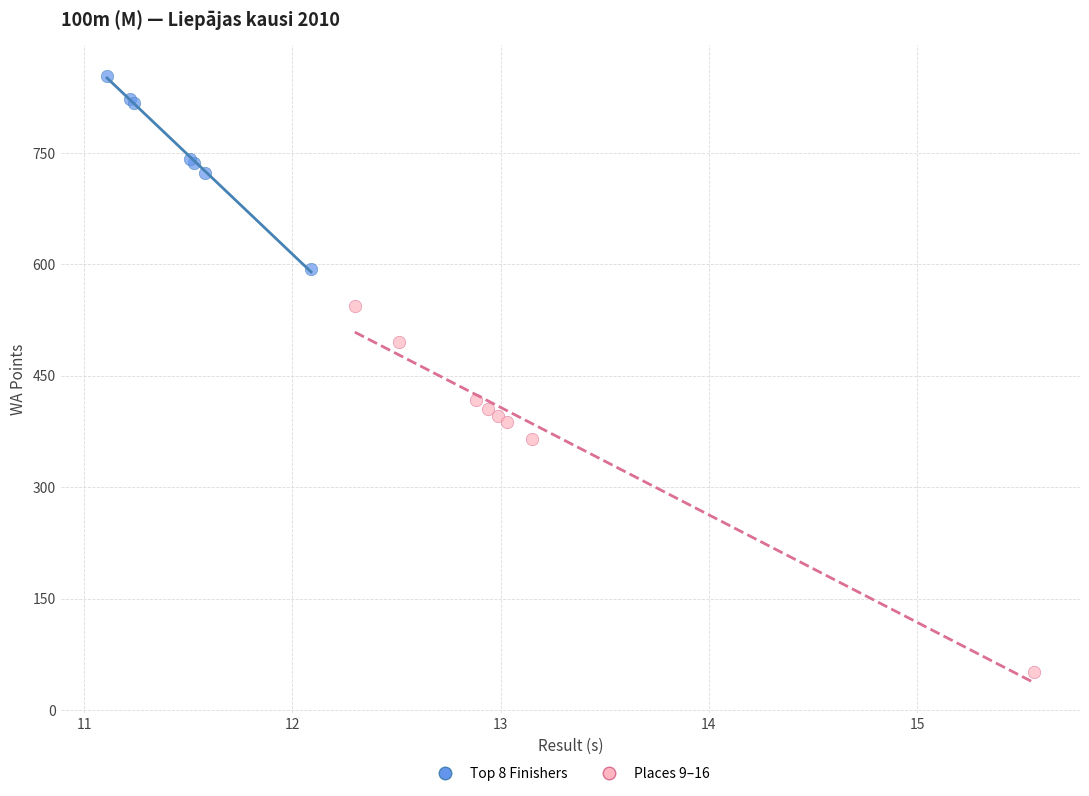

What are all the series names shown in the legend?

Top 8 Finishers, Places 9–16